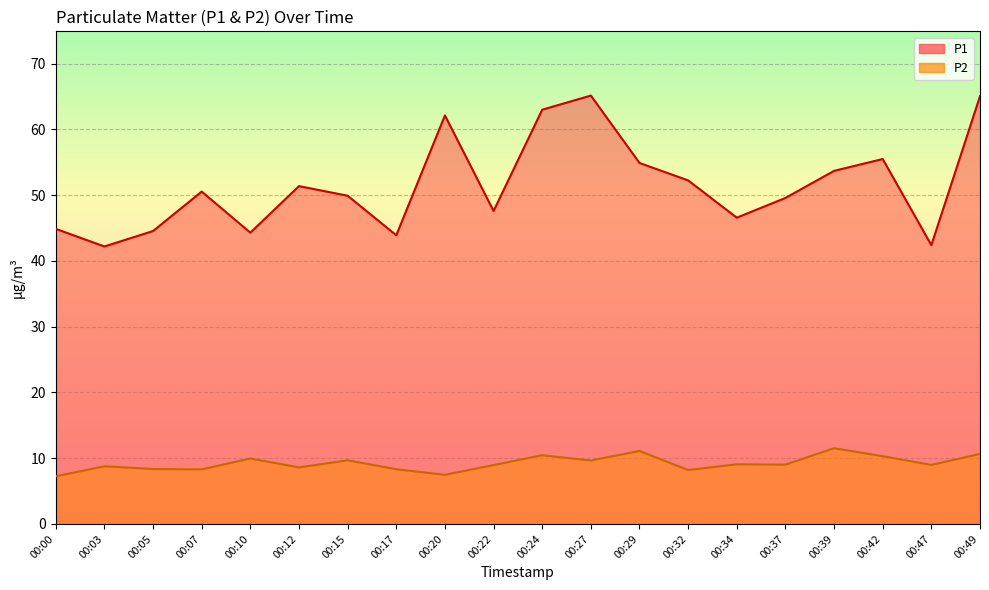

What is the sum of all P1 values?

1029.5